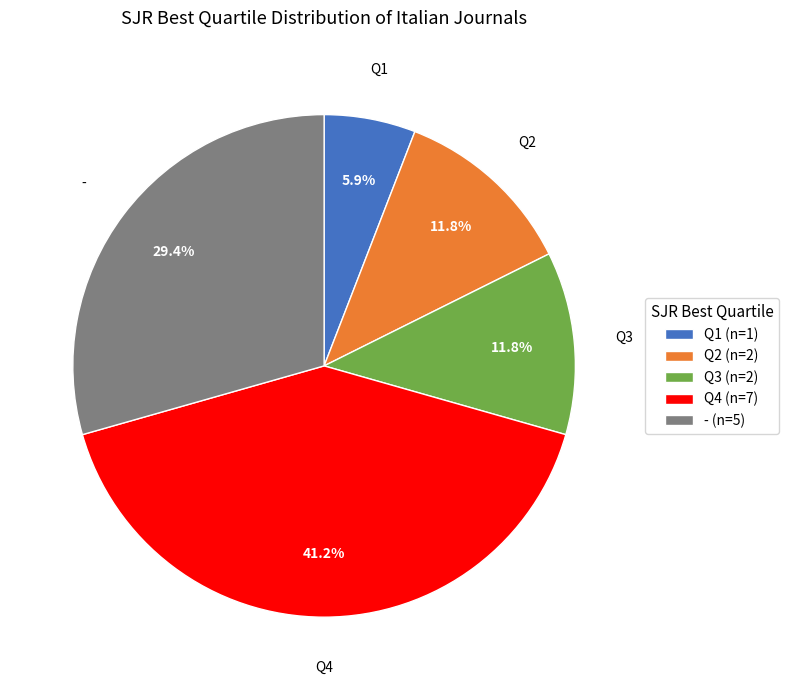

What is the smallest slice in the pie chart?

Q1